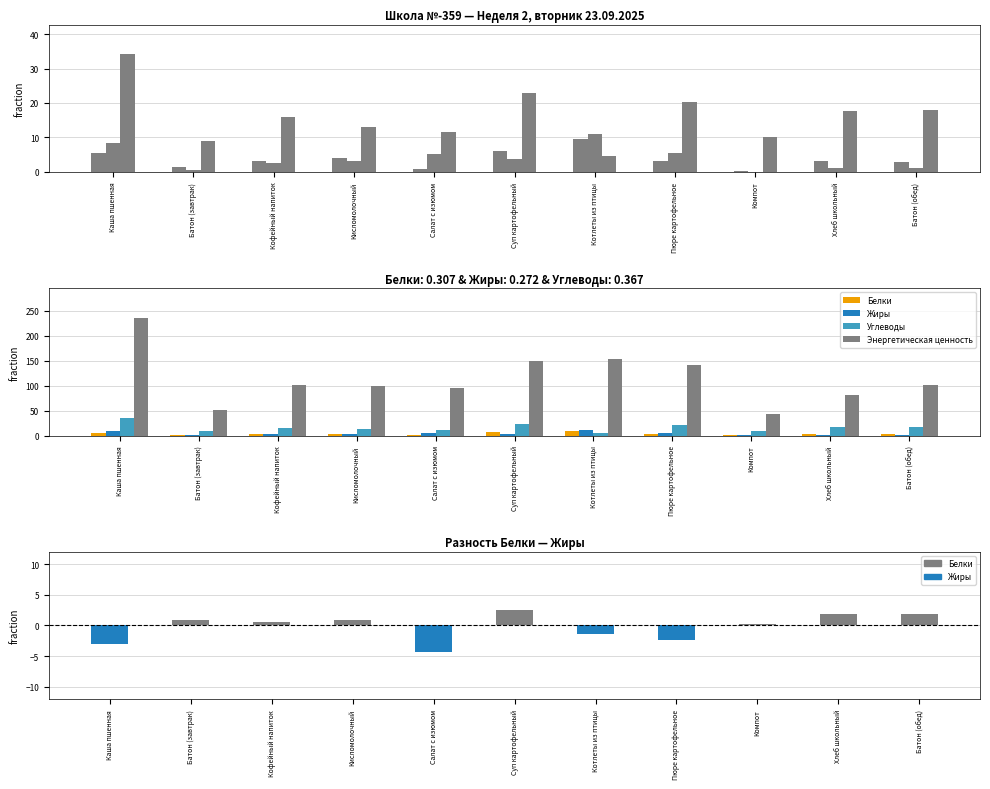

Which series has the largest total across all categories?

Энергетическая ценность